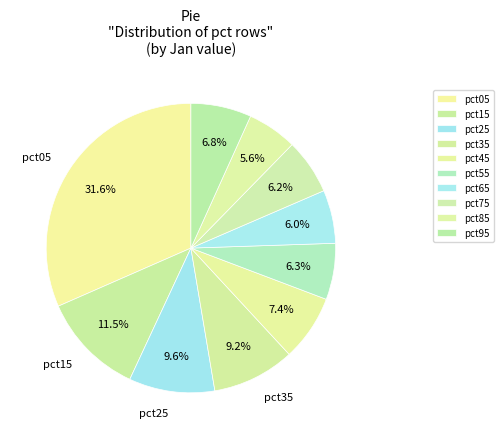

Is there a majority slice in this chart?

No